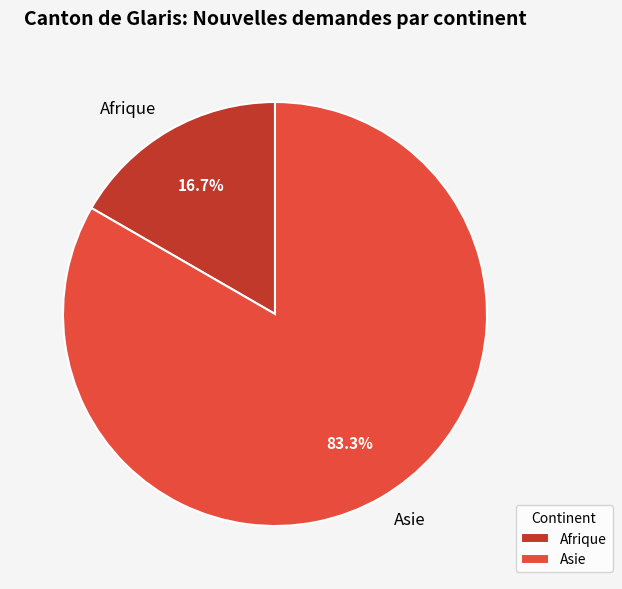

Rank the categories by value from lowest to highest.

Afrique, Asie